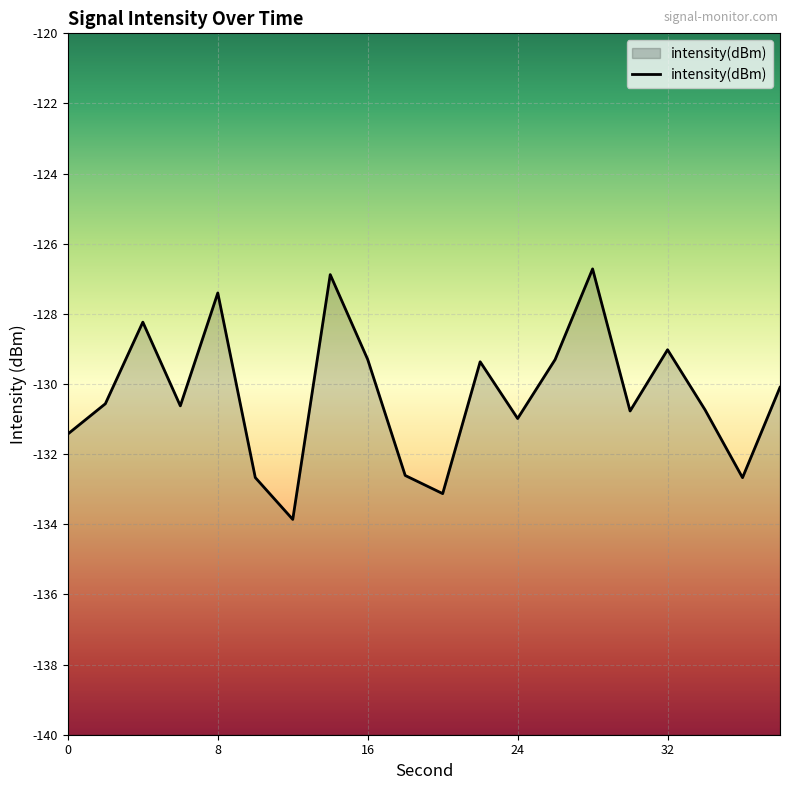

What is the sum of all values?

-2606.3